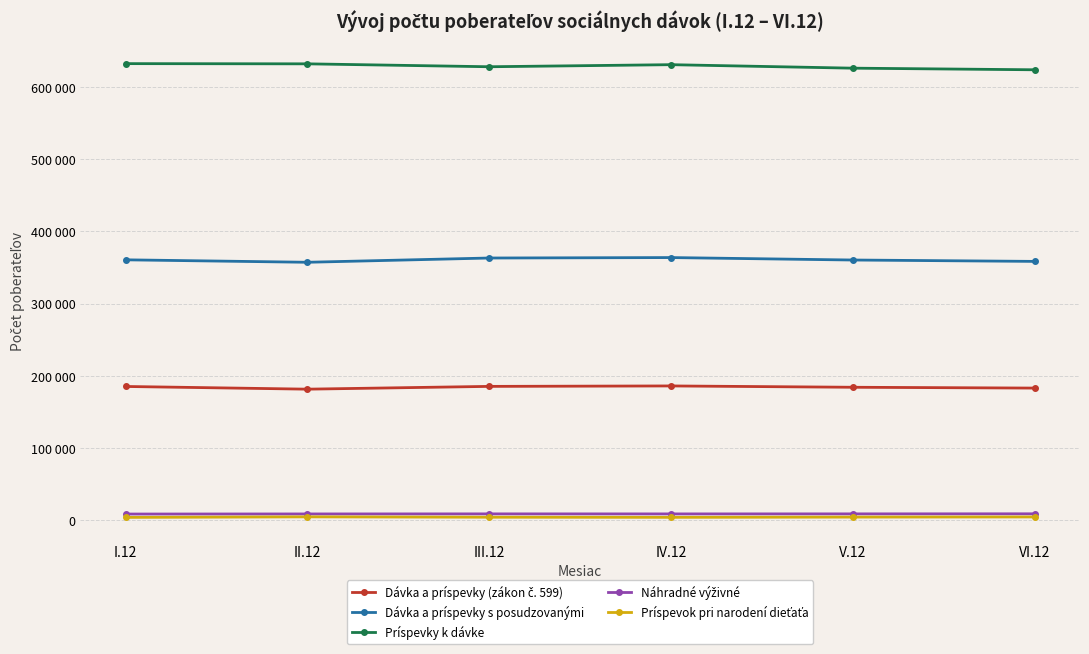

Is this an area chart (filled region under the line)?

No